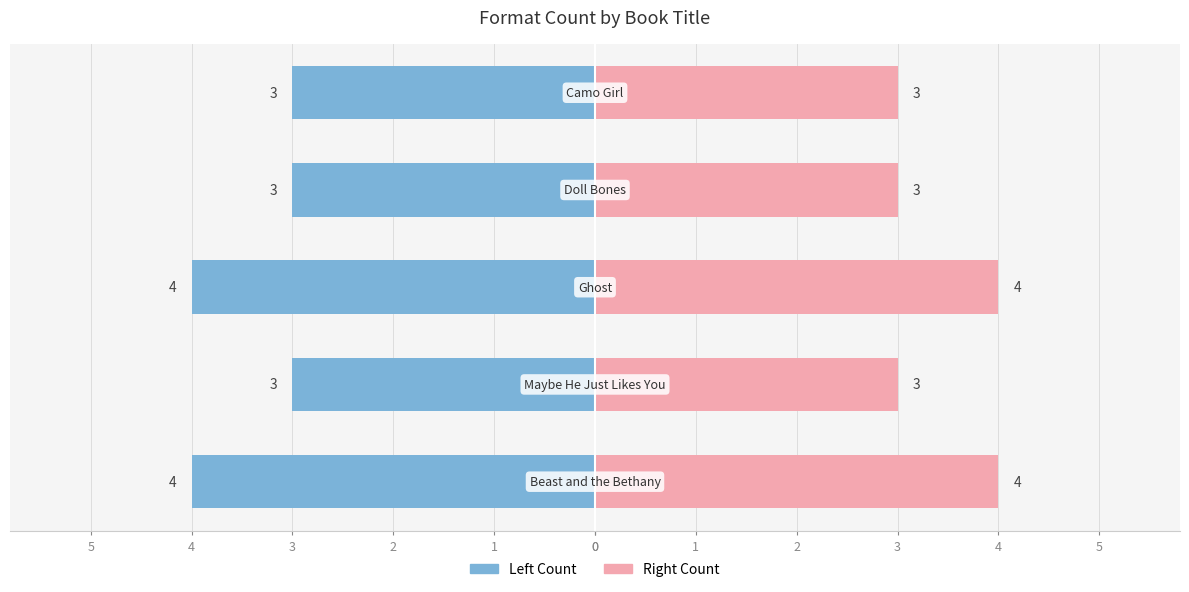

What is the value of the Number of Formats bar at the 4th from the left?

-3